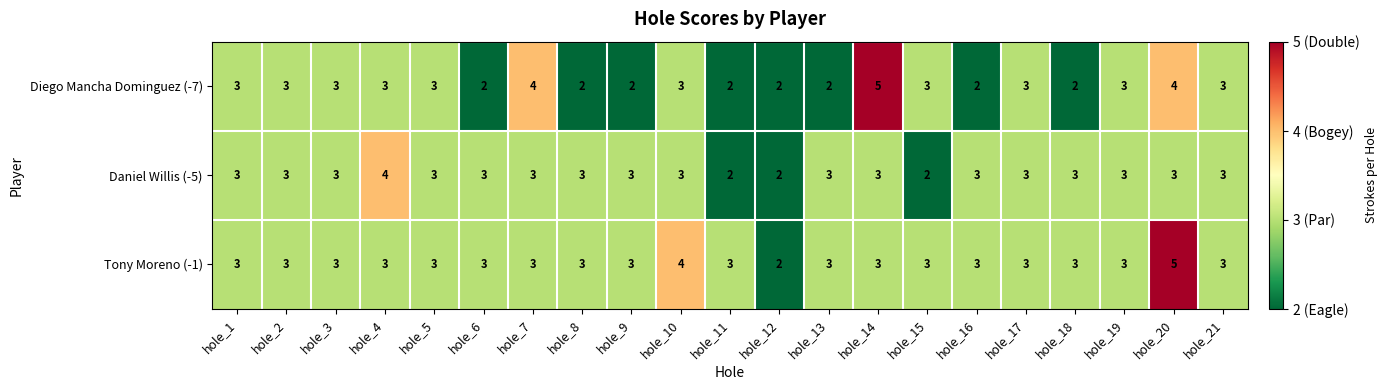

What is the spread (max minus min) of values at hole_7?

1